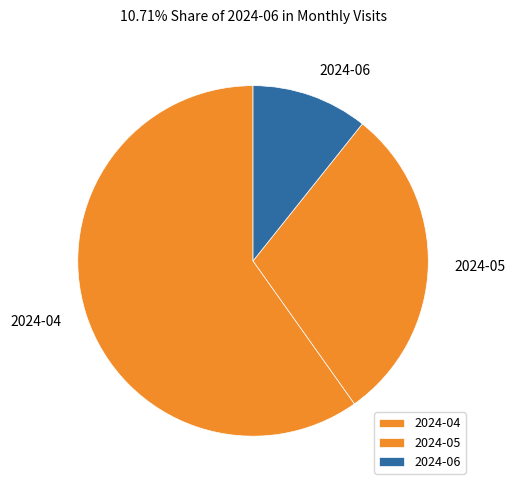

Count the number of slices in the pie.

3